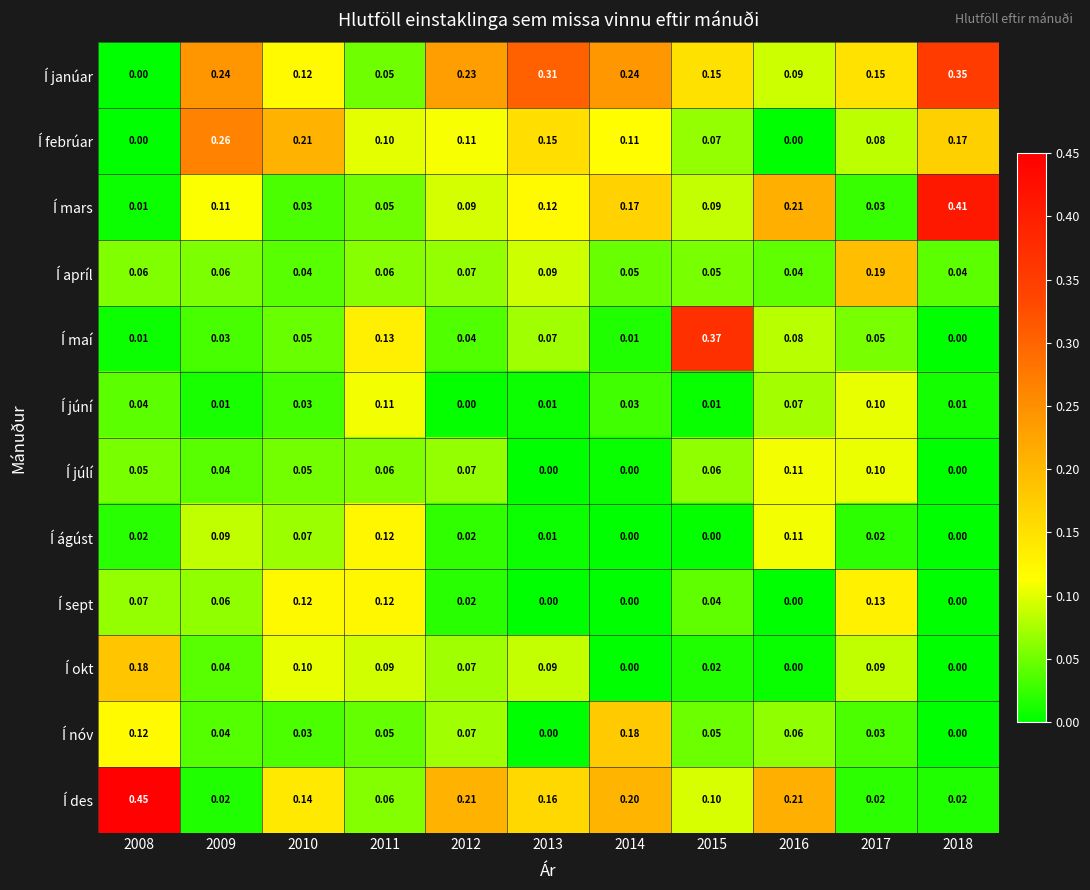

Which series has the largest range (max minus min)?

Í des